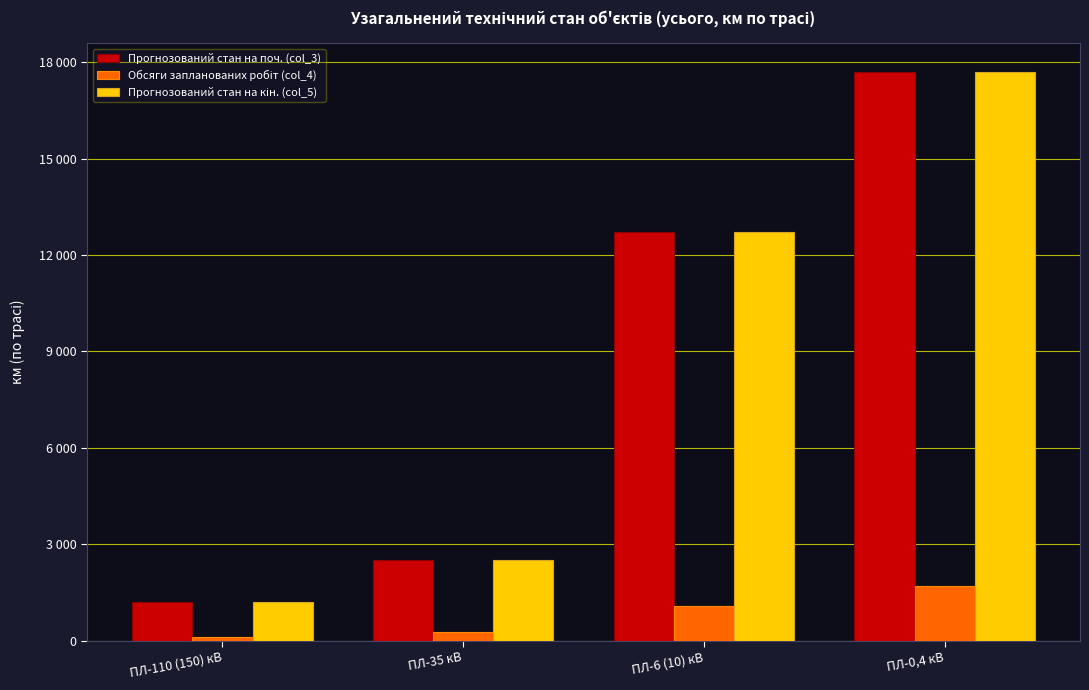

Are the bars grouped side by side (vs. stacked)?

Yes